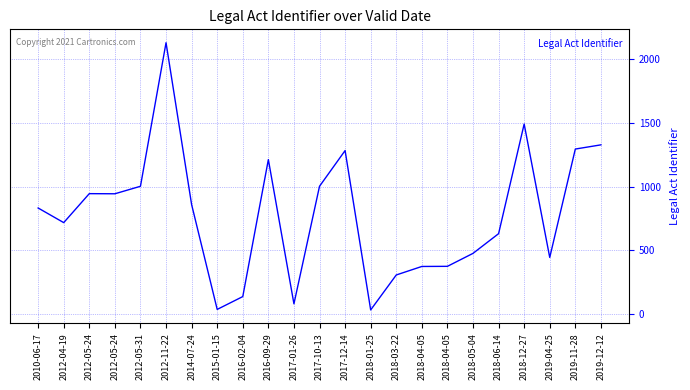

What is the label of the 14th point from the left?

2018-01-25